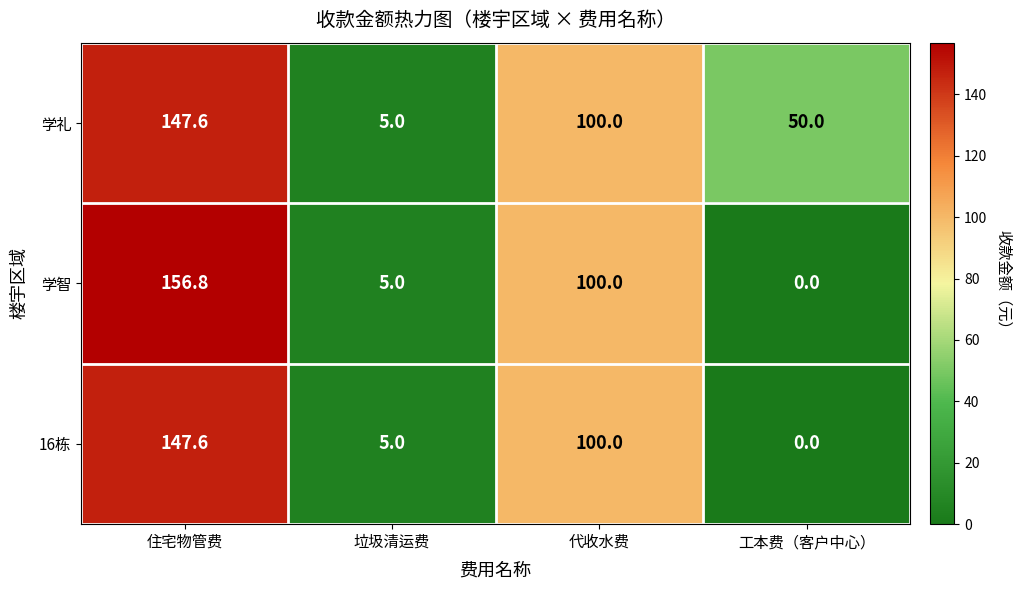

At how many categories does at least one series exceed 60?

2